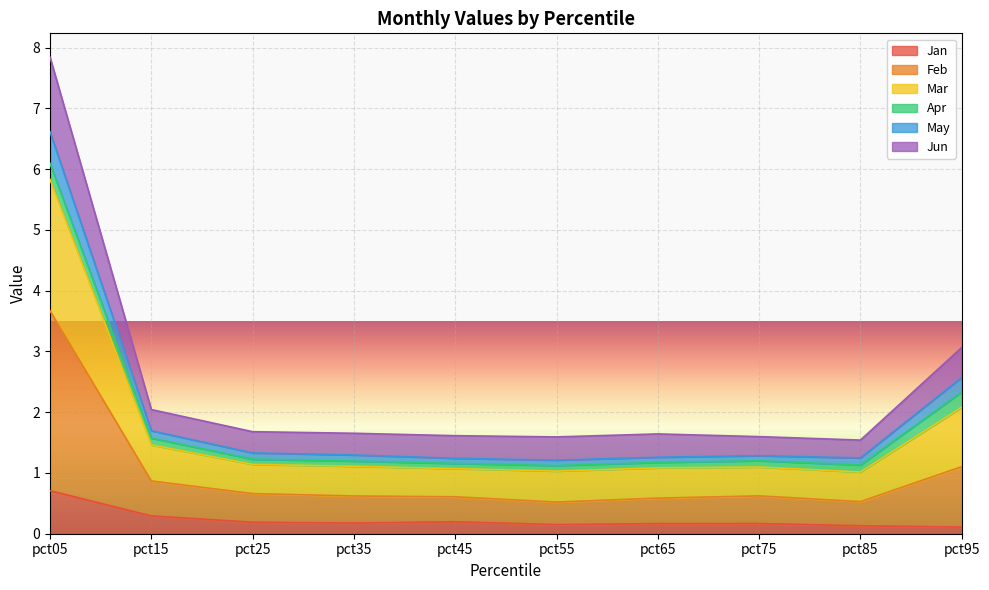

At which category is the sum across all series the highest?

pct05